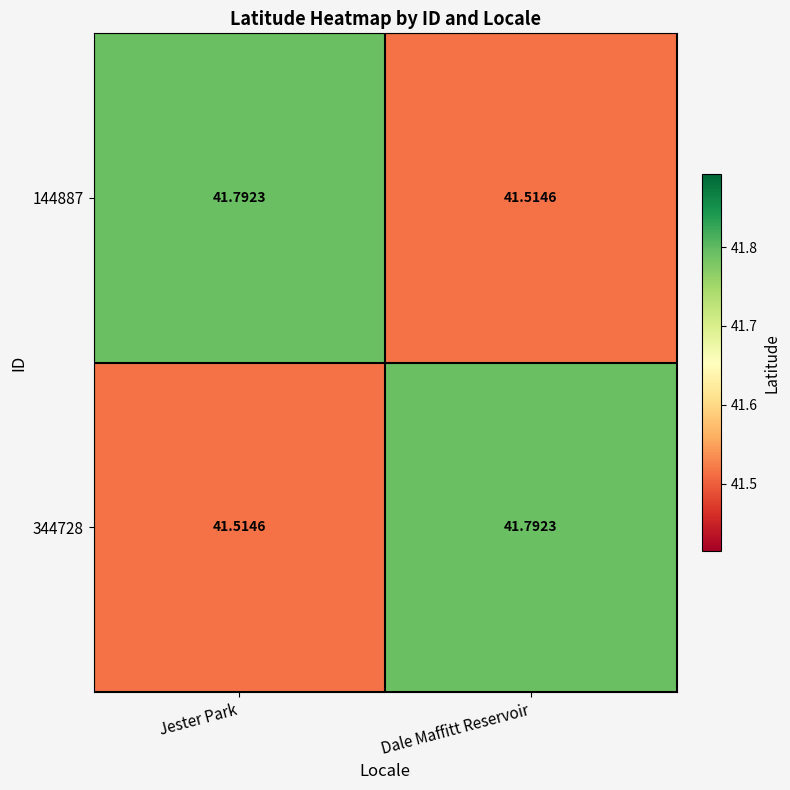

At which label is 344728 closest to 41?

Jester Park